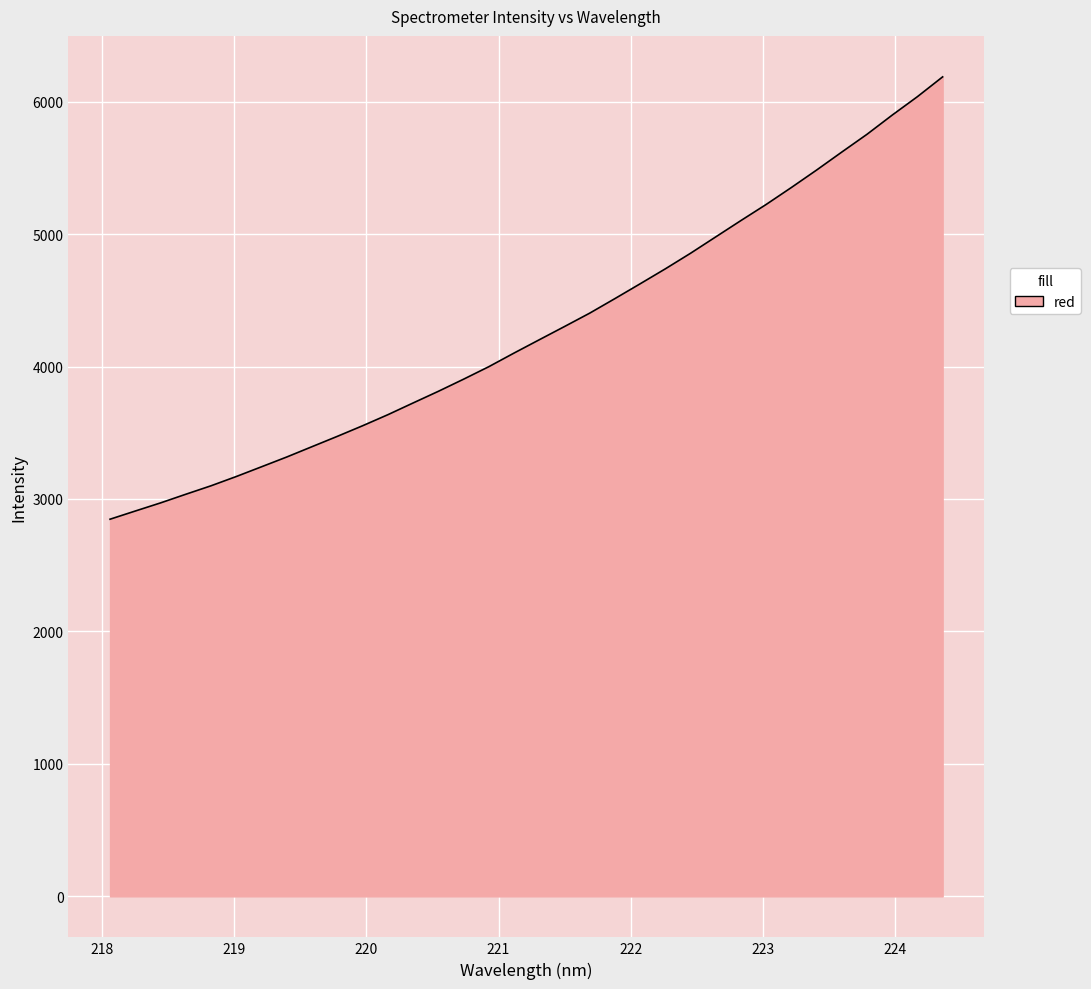

What is the difference between the maximum and minimum values?

3339.4